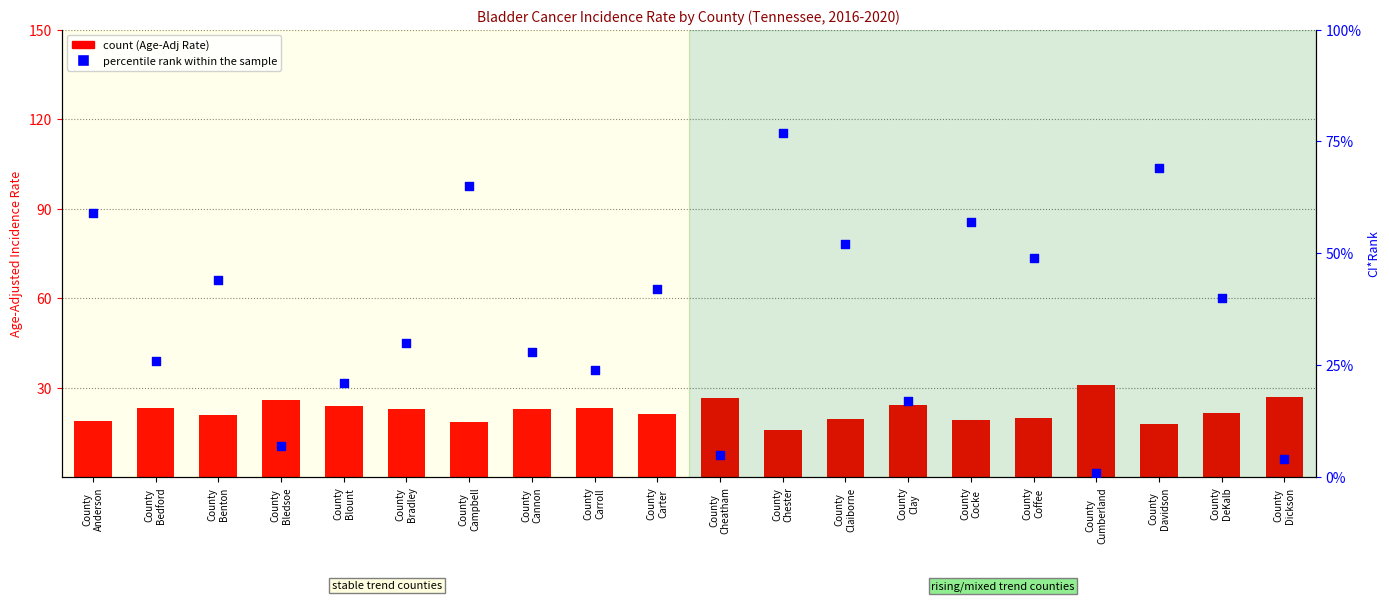

At how many categories does at least one series exceed 63?

3